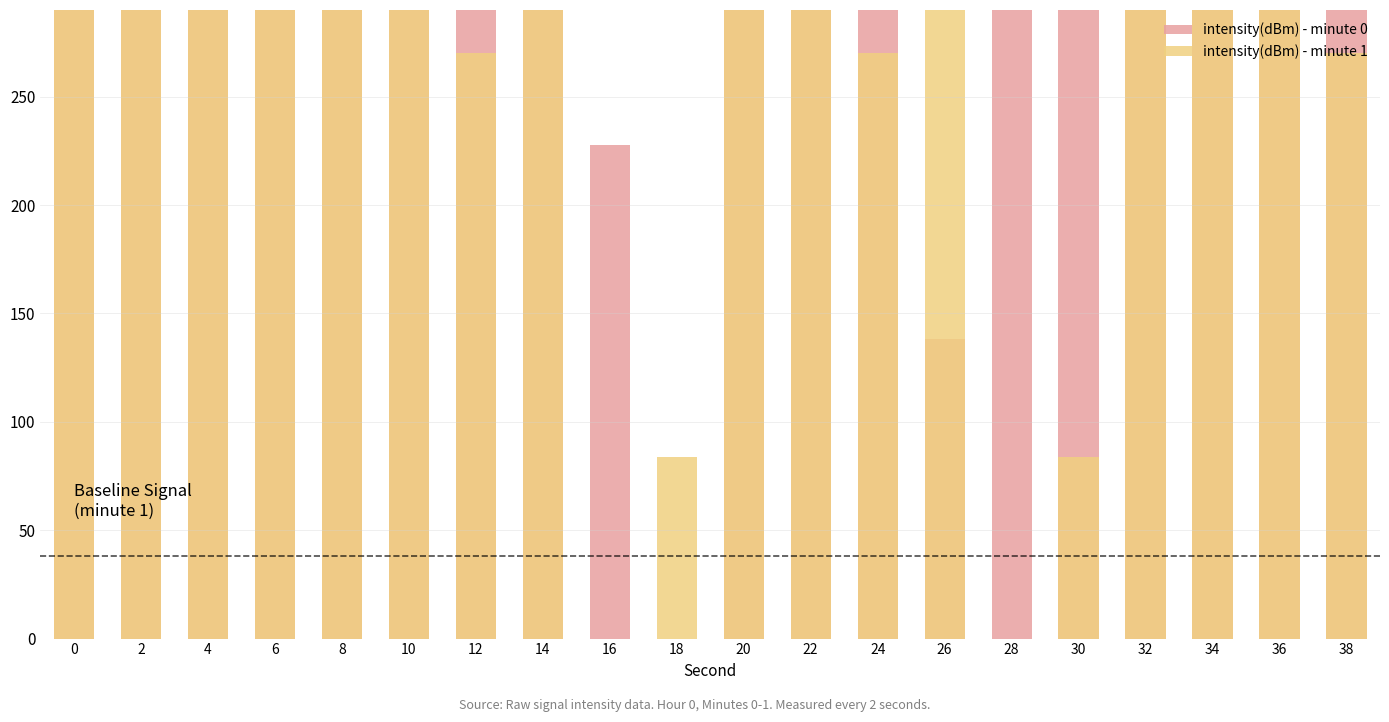

Is the value of intensity(dBm) - minute 1 at 16 greater than the value of intensity(dBm) - minute 0 at 32?

No